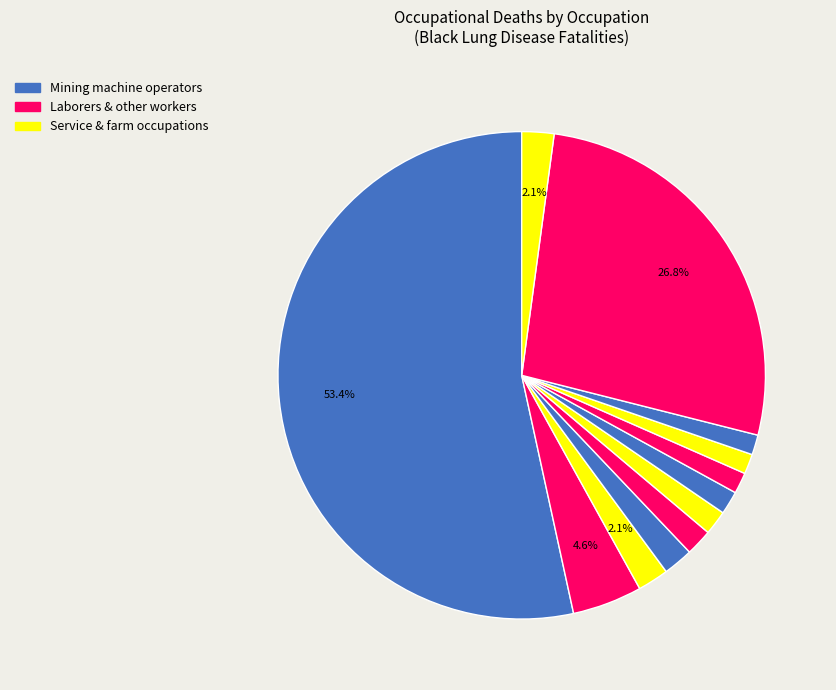

Rank the categories by value from lowest to highest.

Farmers, except horticulture, Truck drivers, Construction laborers, Supervisors, production occupations, Welders and cutters, Electricians, Managers and administrators, n.e.c., Janitors and cleaners, Occupation not reported, Laborers, except construction, All other occupations, Mining machine operators